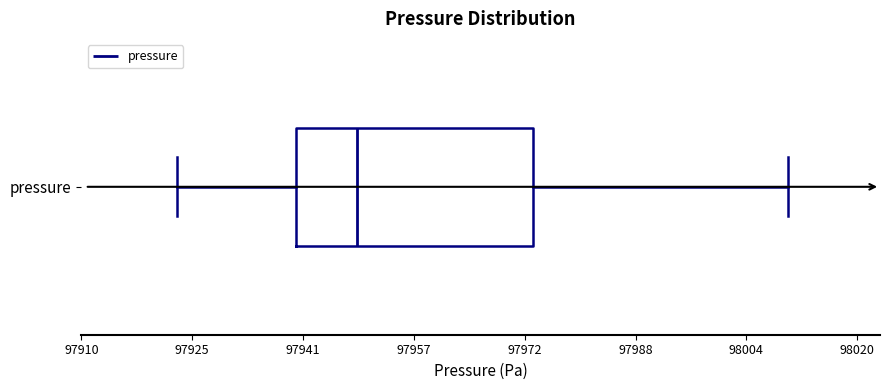

Where does the right whisker of the box for pressure end on the x-axis? The values are not printed on the chart, so give them approximately, as read against the axis.

98010